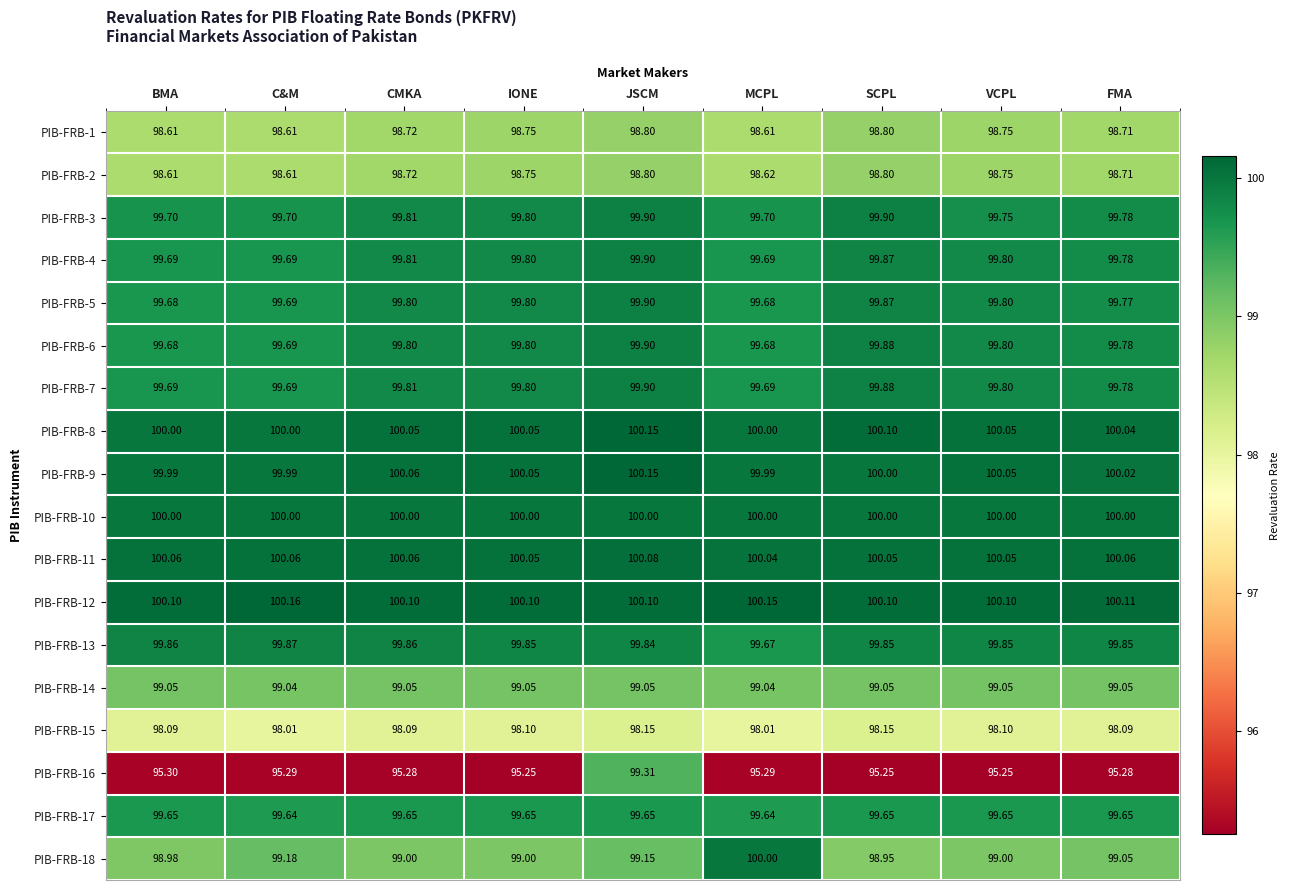

At which label is PIB-FRB-11 closest to 100?

MCPL